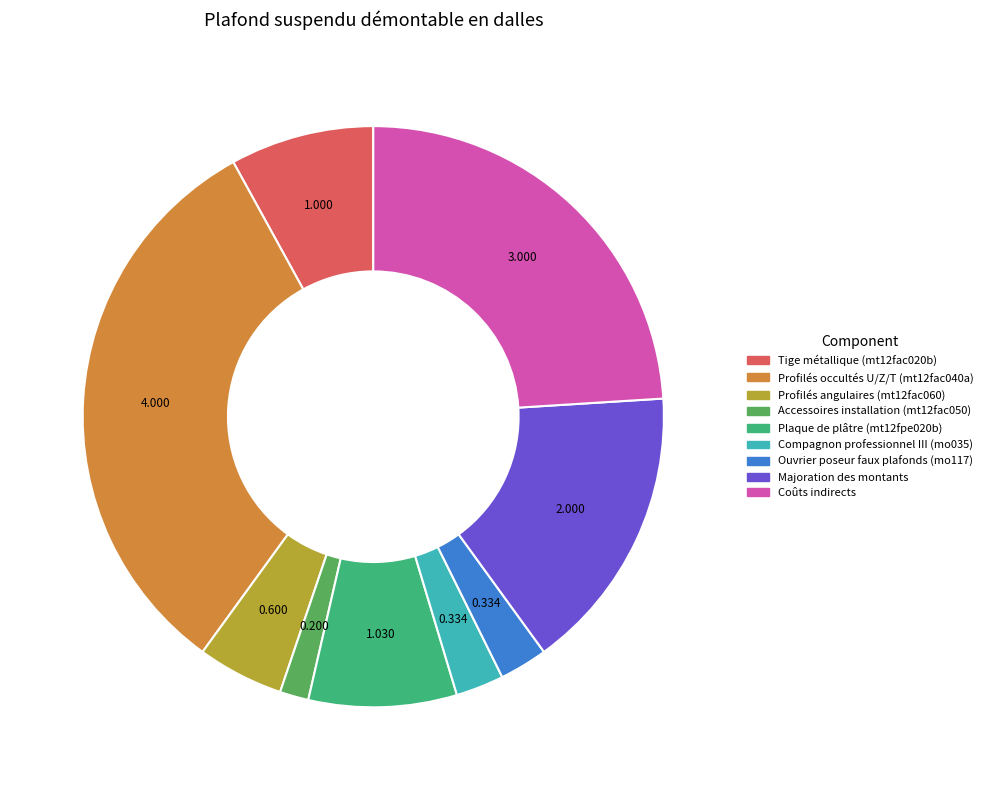

How many segments does this pie chart have?

9